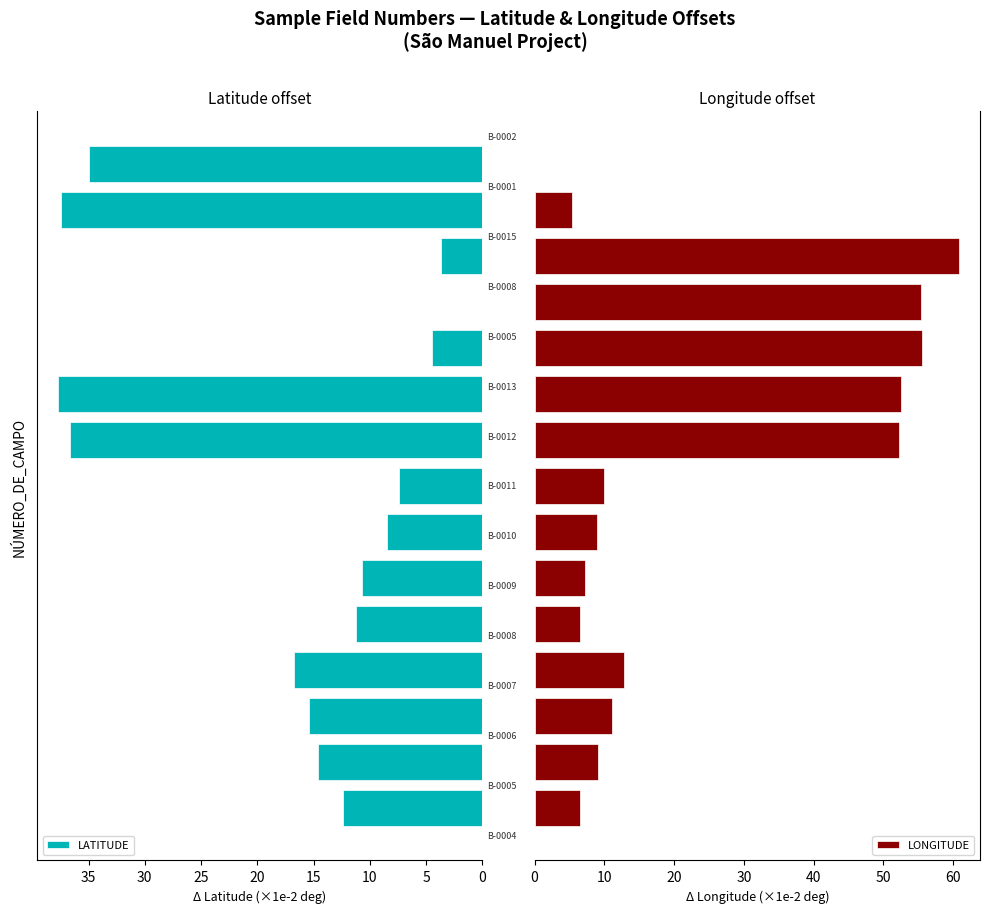

List the series in order of their overall mean, lowest first.

LATITUDE, LONGITUDE